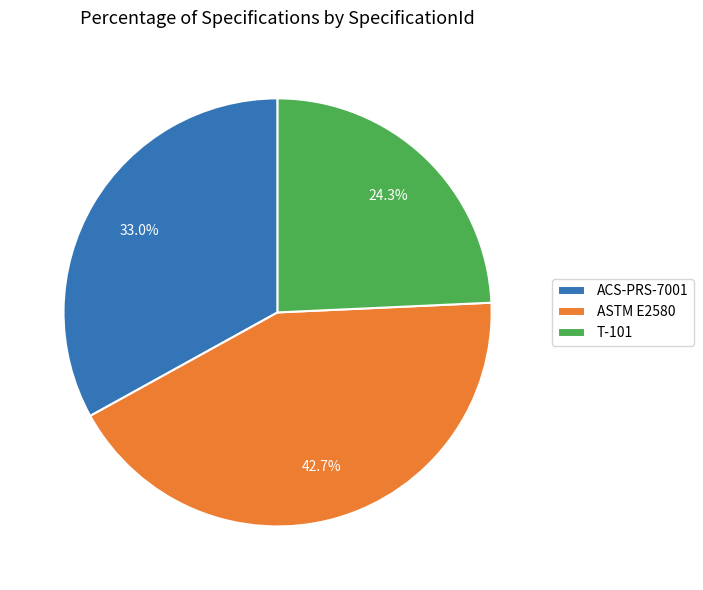

Does ACS-PRS-7001 represent more than half of the total?

No